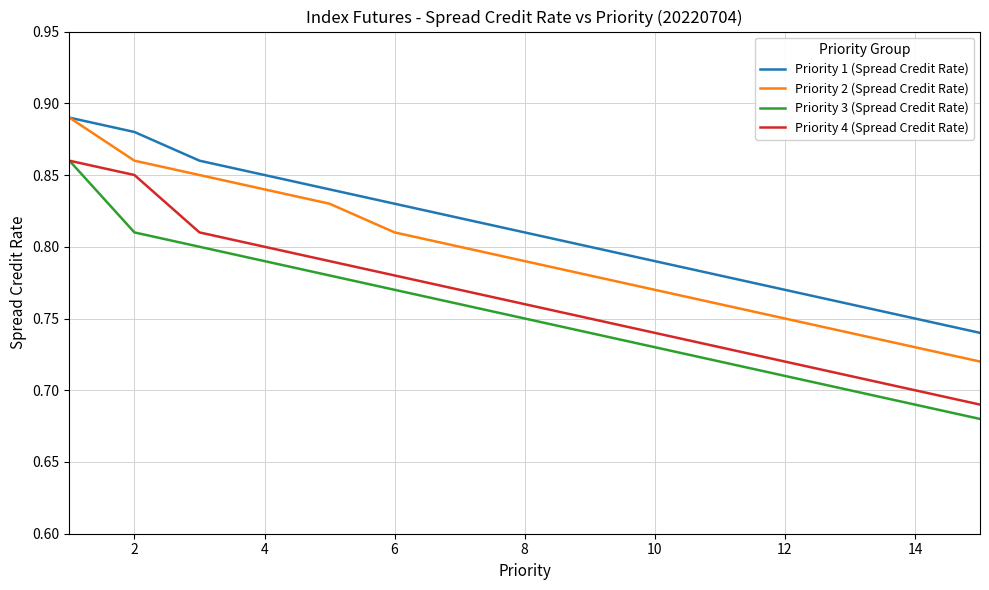

Which series has the widest spread of values?

Priority 3 (Spread Credit Rate)